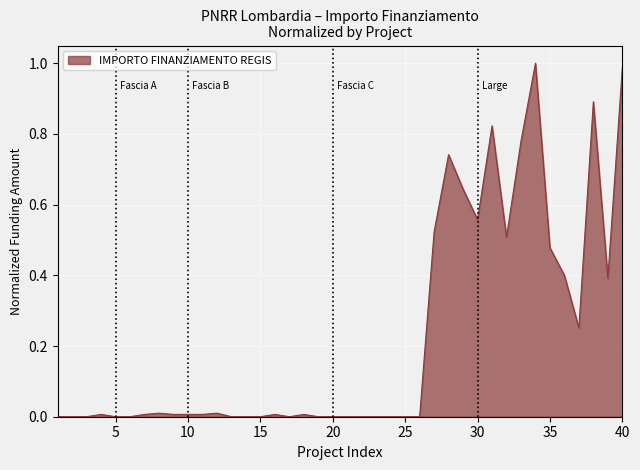

Count the number of data series in this chart.

1